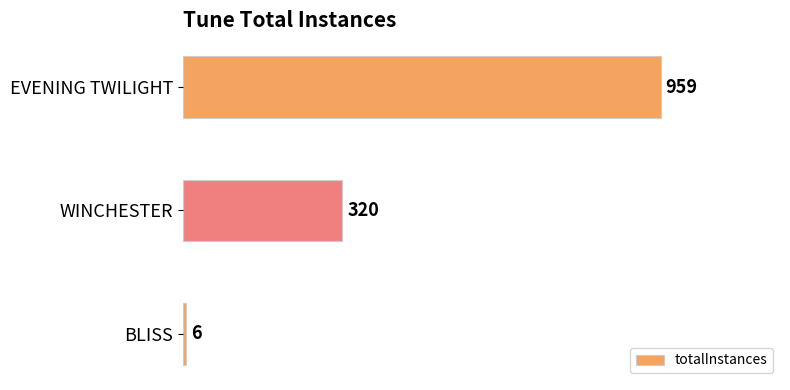

Rank the categories by value from highest to lowest.

EVENING TWILIGHT, WINCHESTER, BLISS